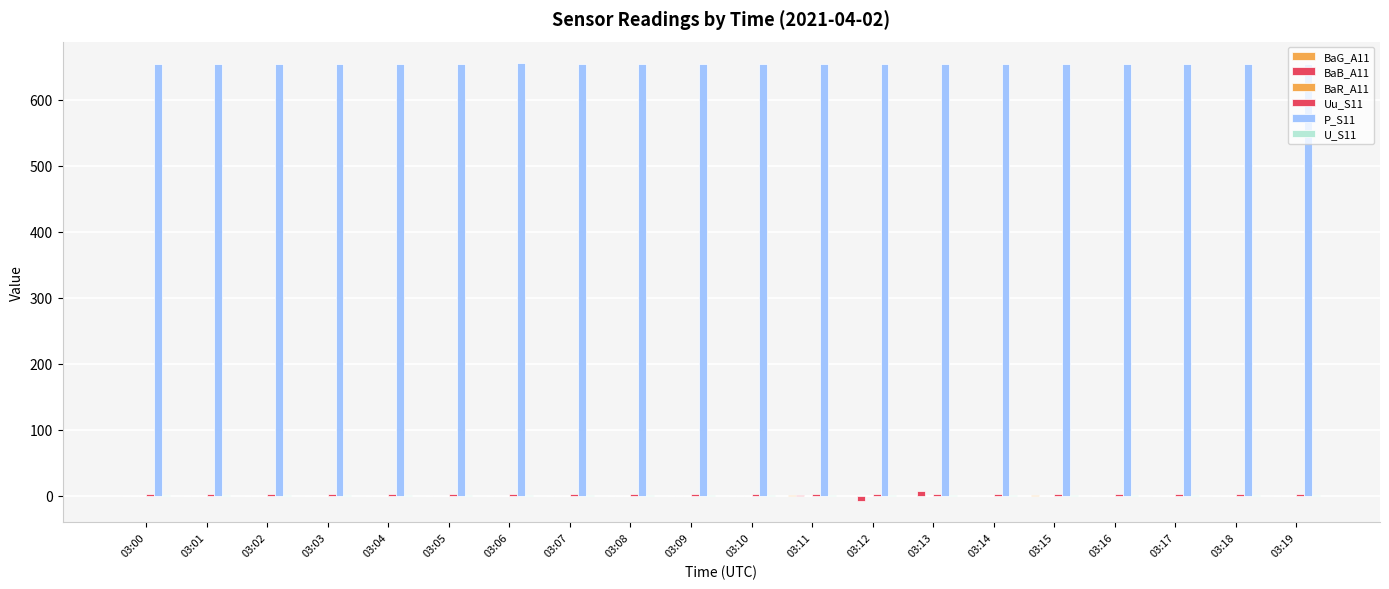

What is the value of the U_S11 bar at the 8th from the left?

2.0